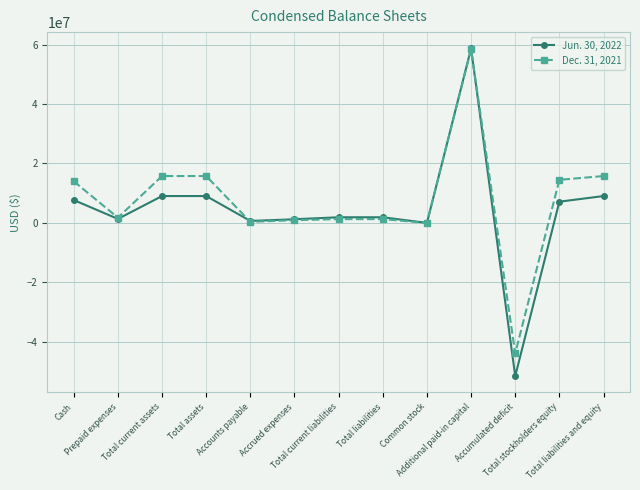

Count the number of data series in this chart.

2